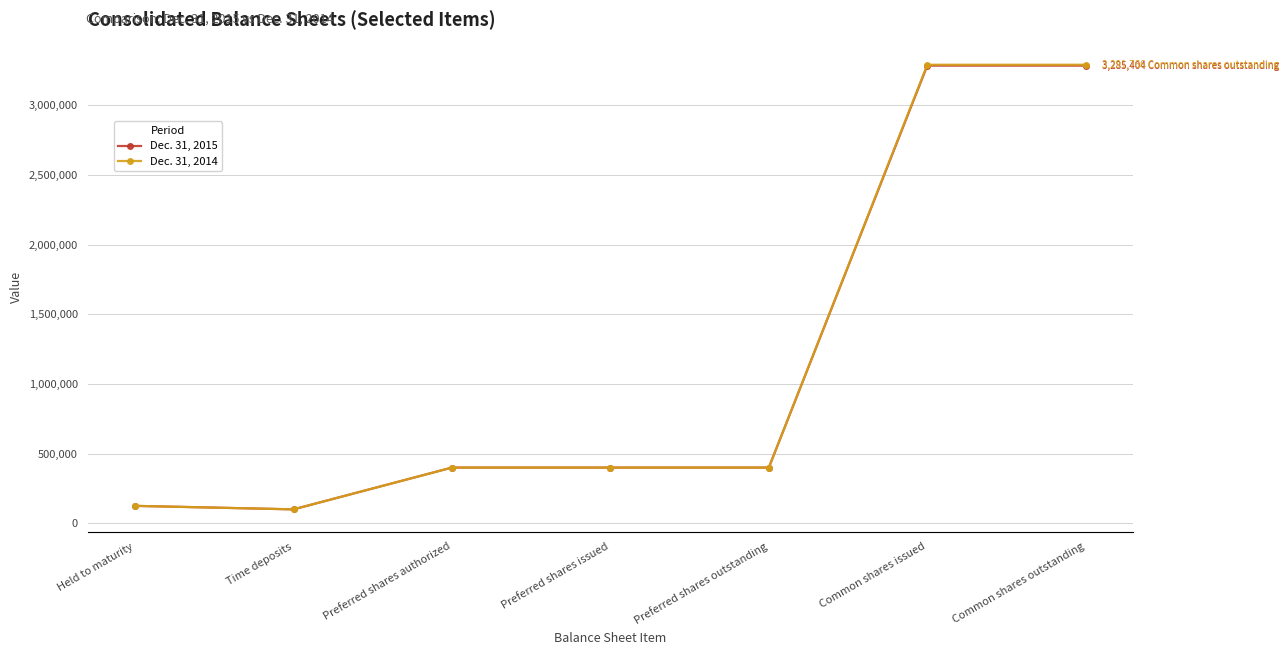

True or false: Dec. 31, 2015 has more than 2 interior local peaks.

False